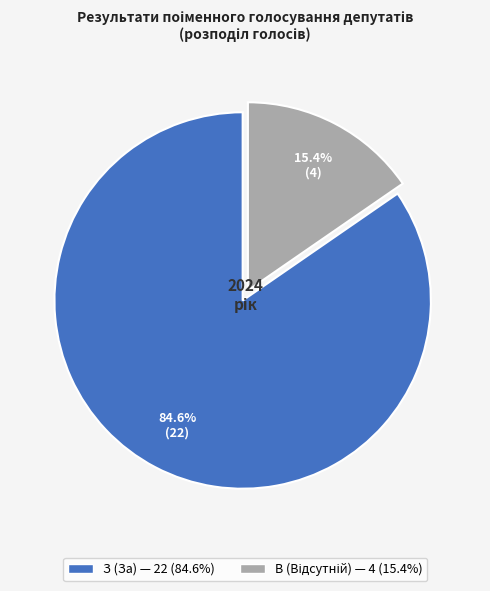

Which category has the biggest portion of the pie?

З (За)